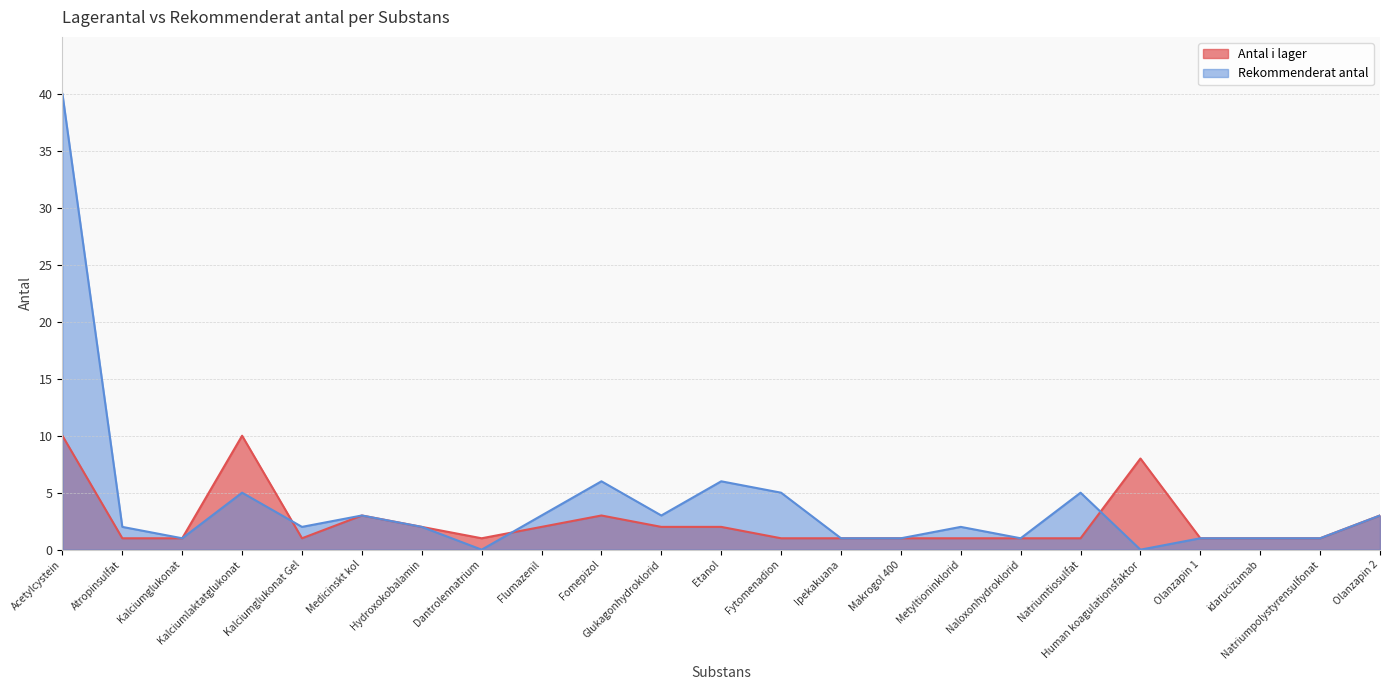

Which series changed the most between Medicinskt kol and Olanzapin 1?

Antal i lager